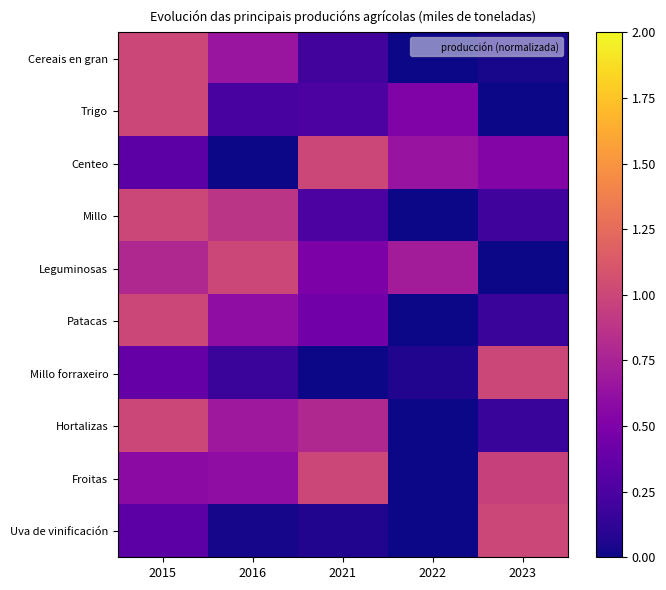

What is the difference between the highest and lowest values at 2022?

0.7